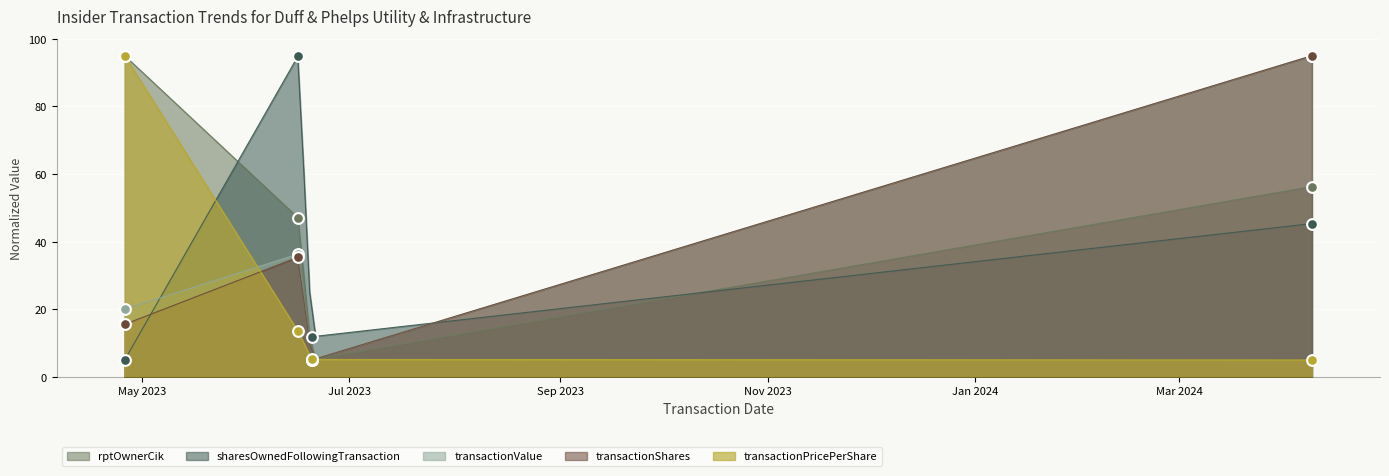

What is the total value across all series at 2024-04-09?

296.7